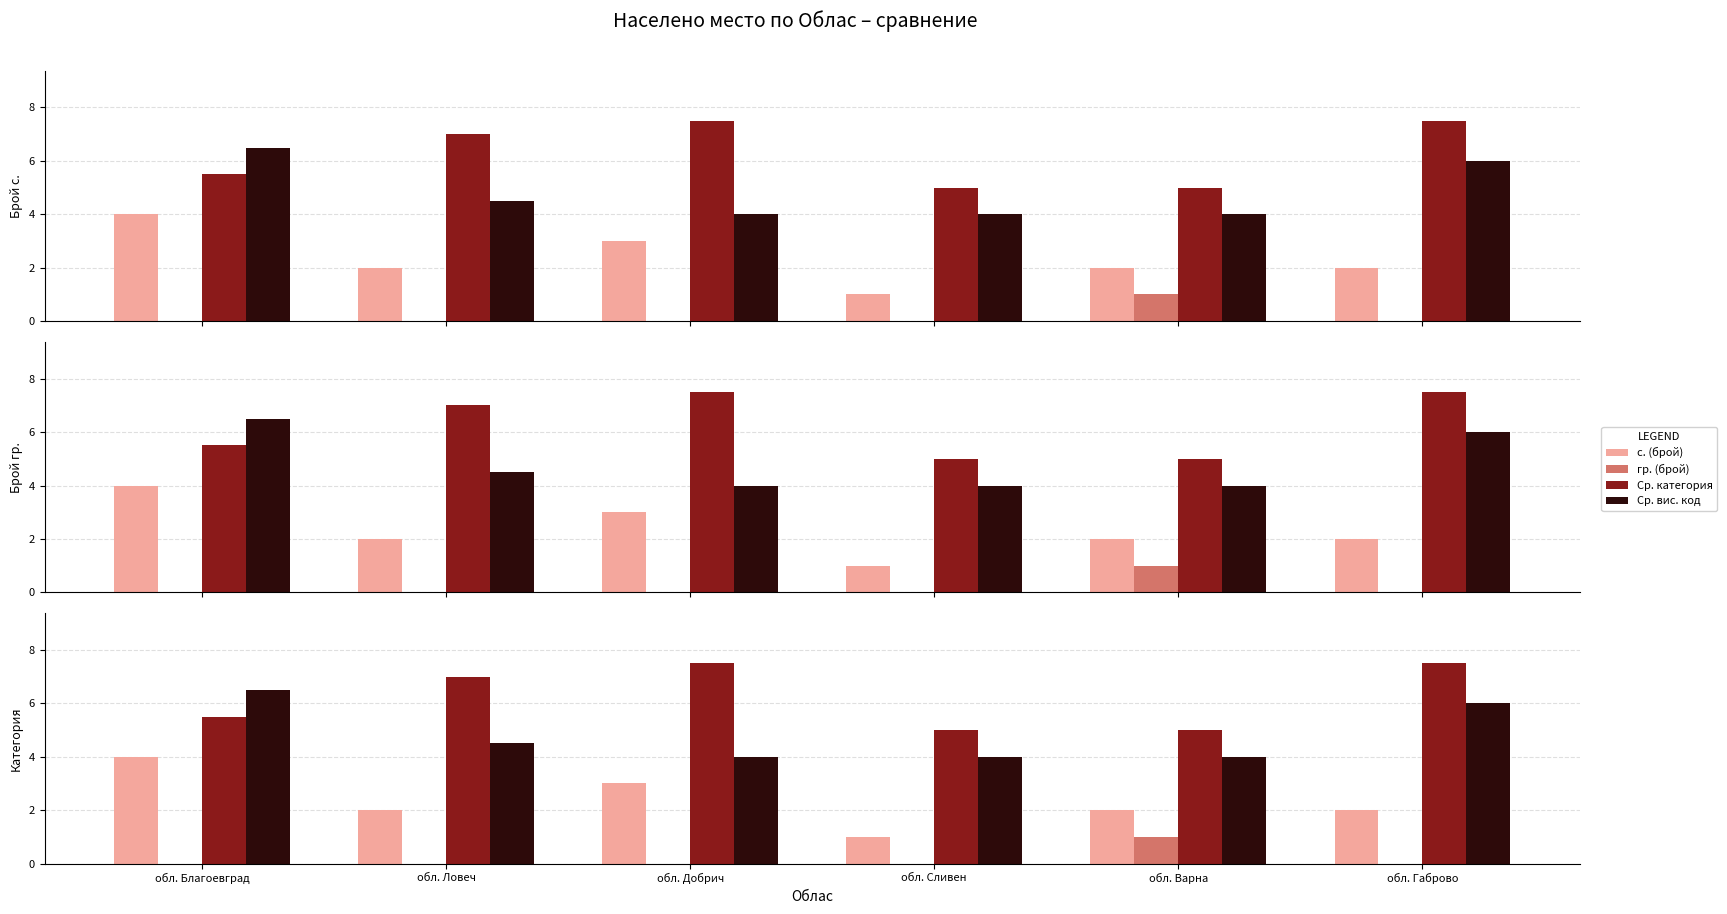

Which category has the lowest value in the гр. (брой) series?

обл. Благоевград